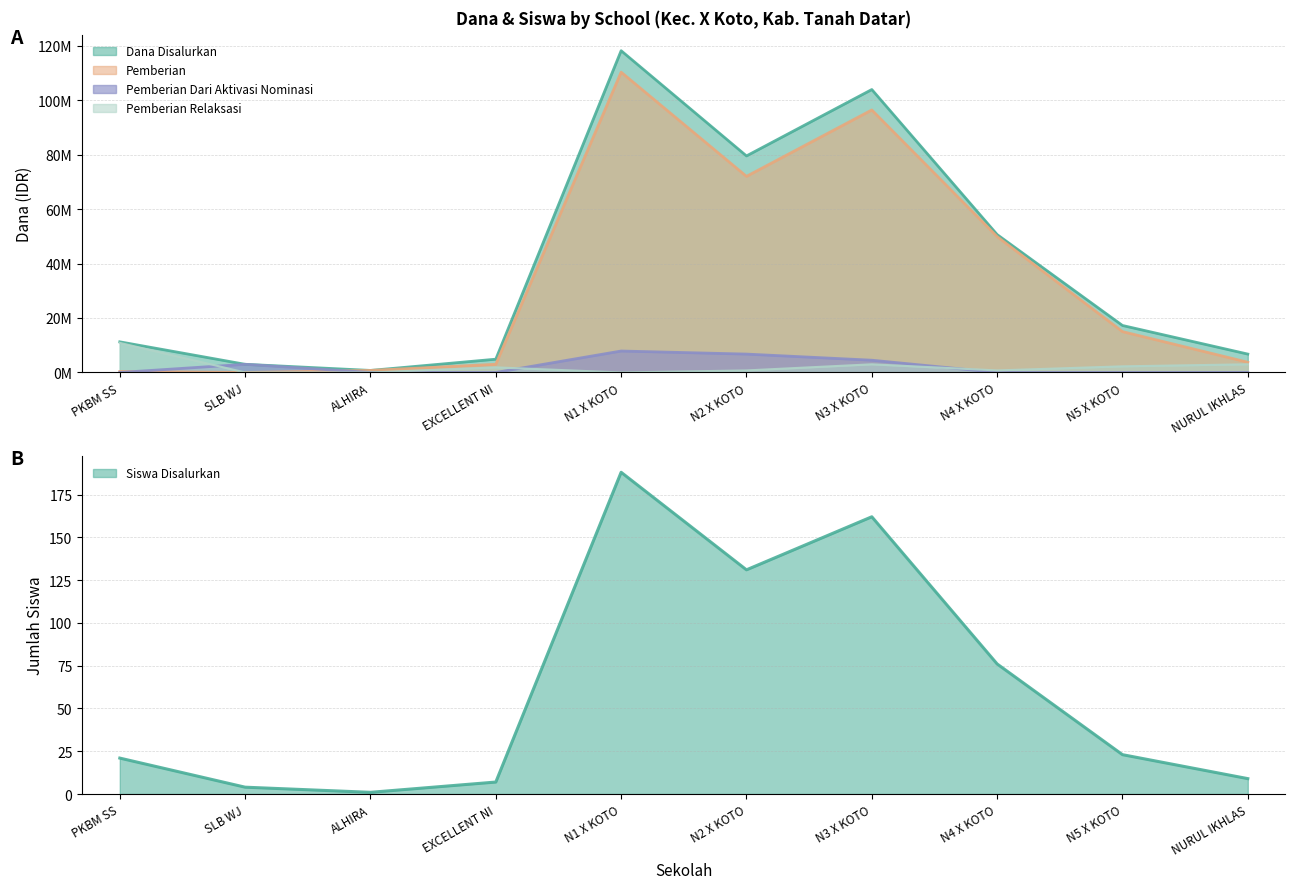

What is the spread (max minus min) of values at N3 X KOTO?

103874838